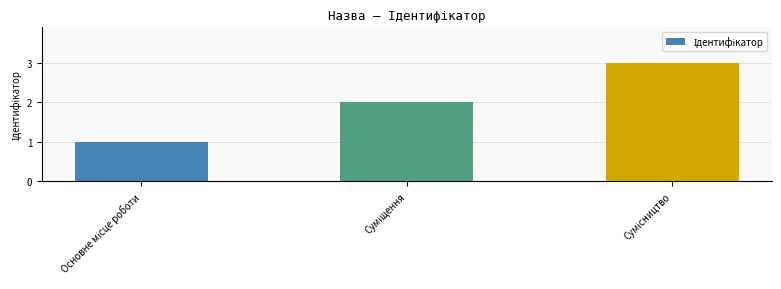

Are the bars grouped side by side (vs. stacked)?

No